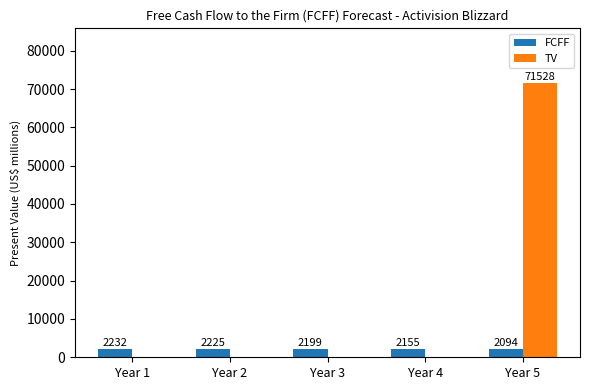

Reading right to left, transcribe all the data shown in this chart.

FCFF: 2094	2155	2199	2225	2232
TV: 71528	0	0	0	0